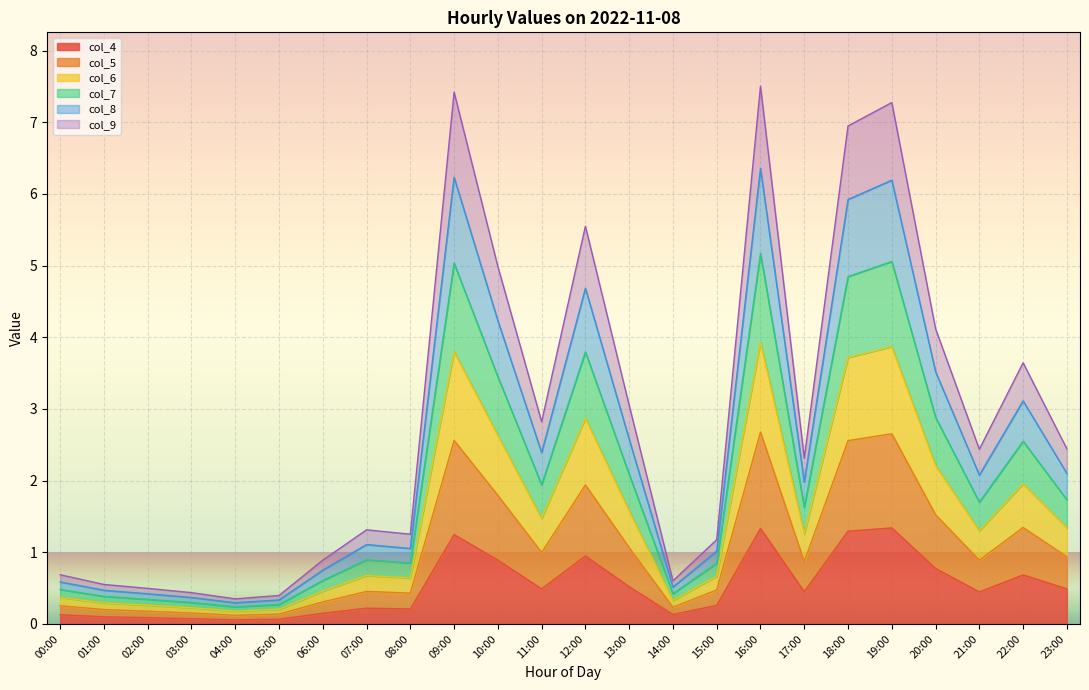

How many interior local valleys does the col_9 series have?

6